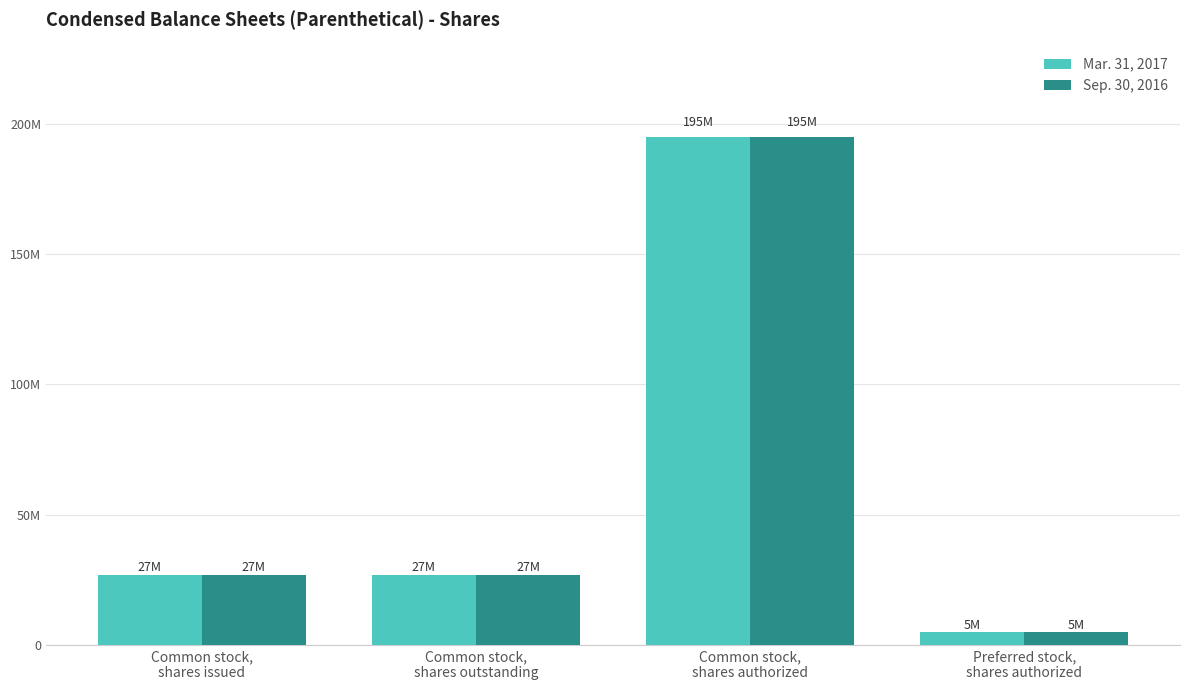

Which series has the largest total across all categories?

Mar. 31, 2017